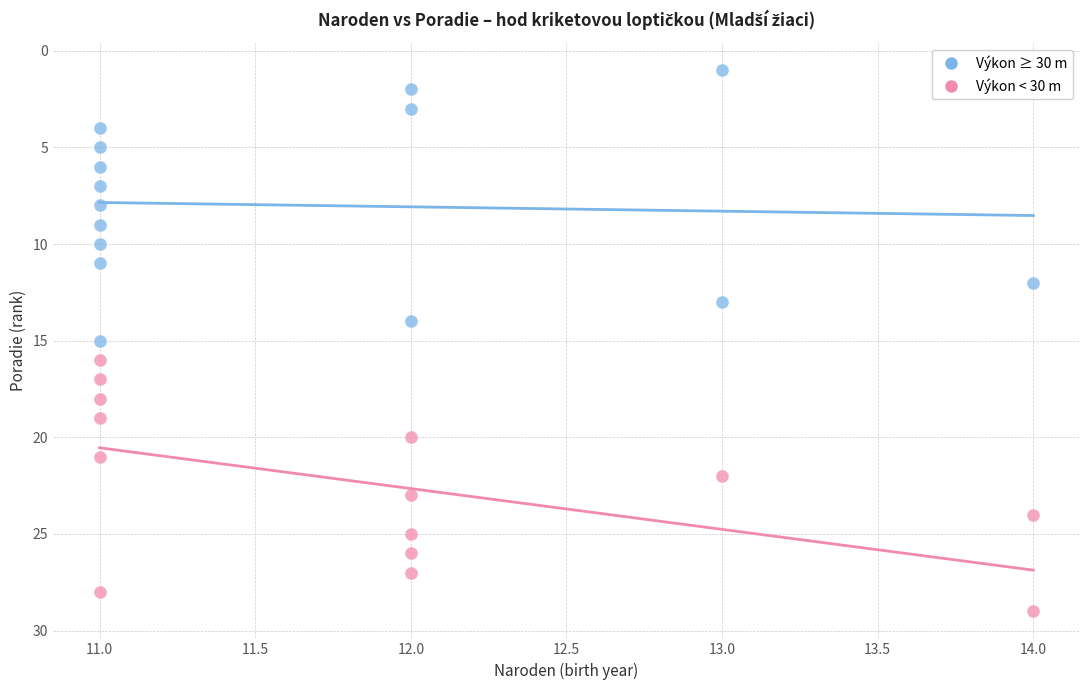

What are all the series names shown in the legend?

Výkon ≥ 30 m, Výkon < 30 m